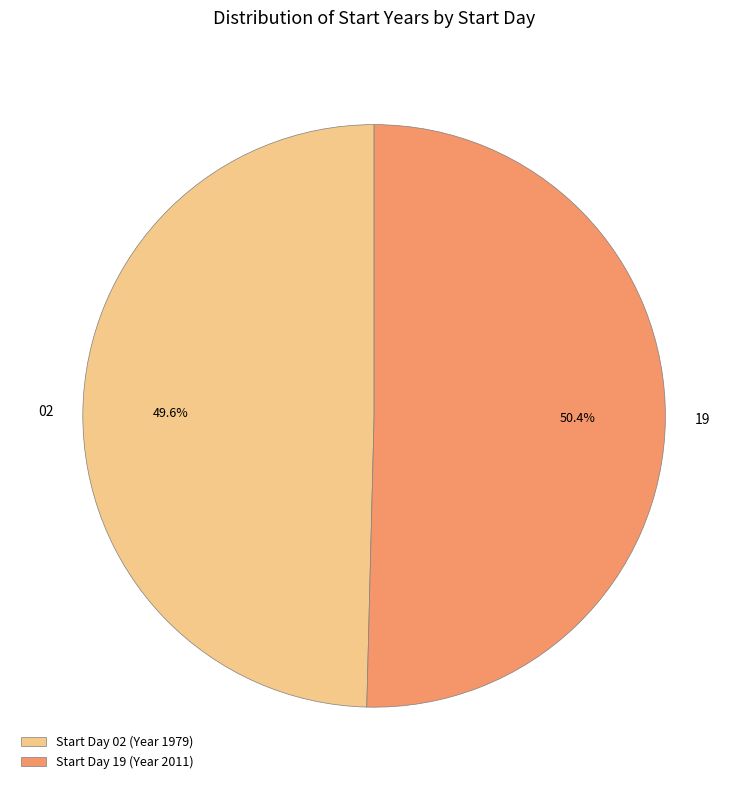

What percentage is the 19 slice, to the nearest percent?

50%